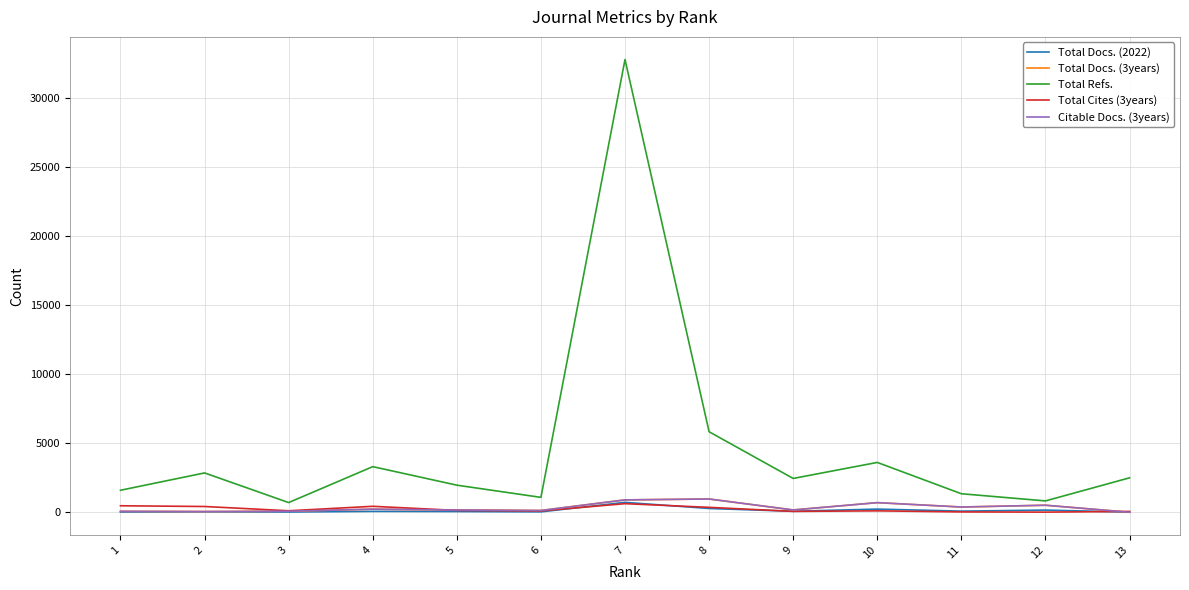

At which category is the sum across all series the highest?

7